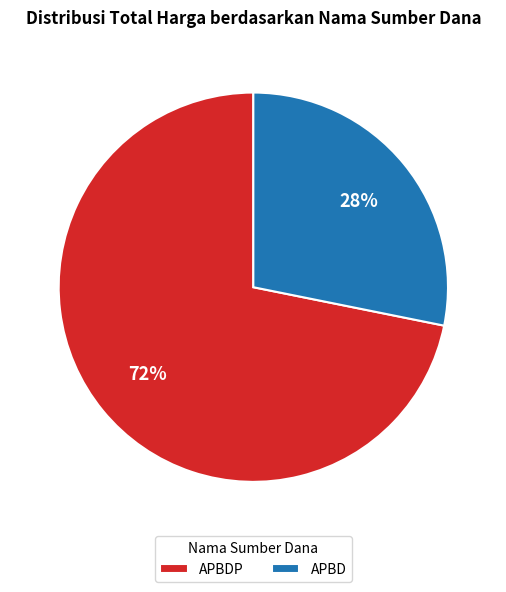

How many segments does this pie chart have?

2